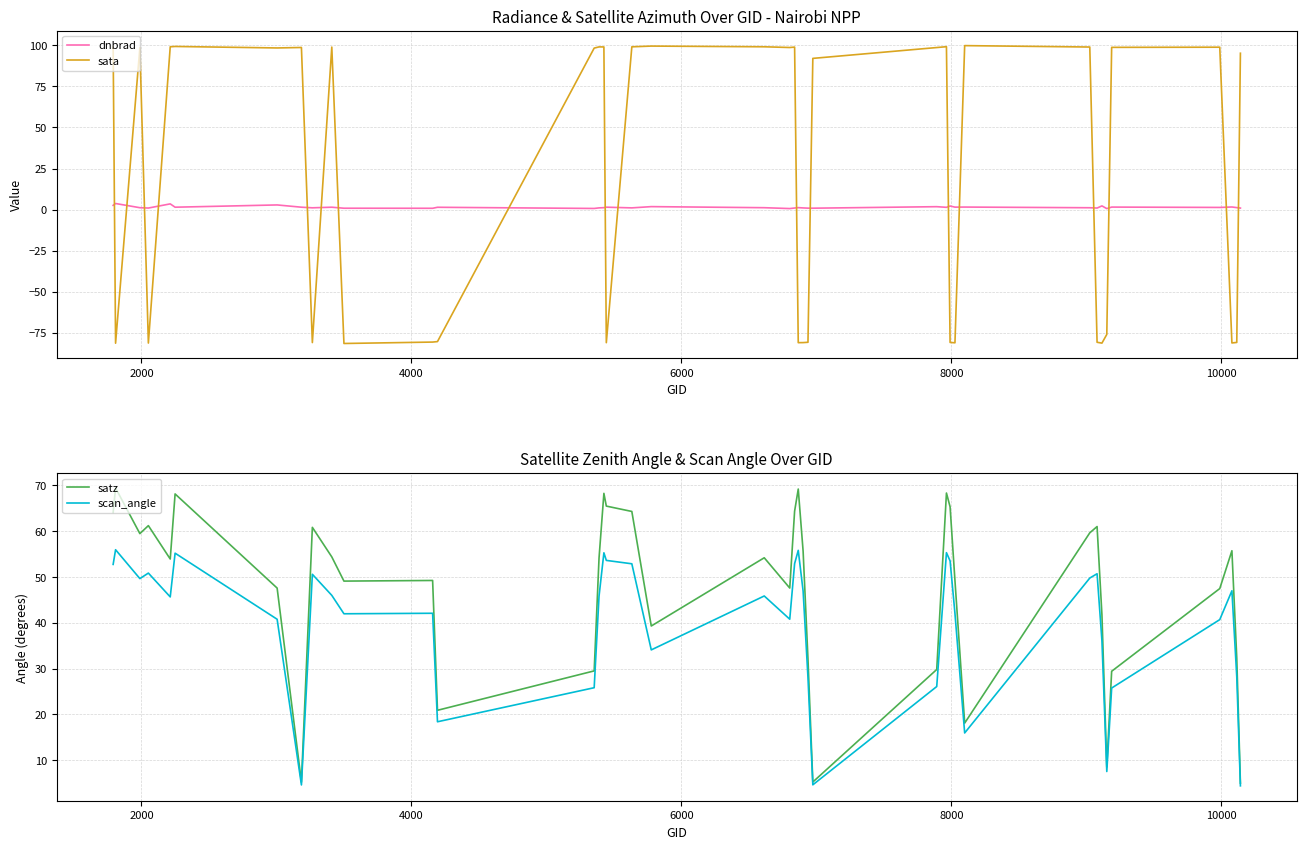

What is the lowest value of the scan_angle series?

4.4